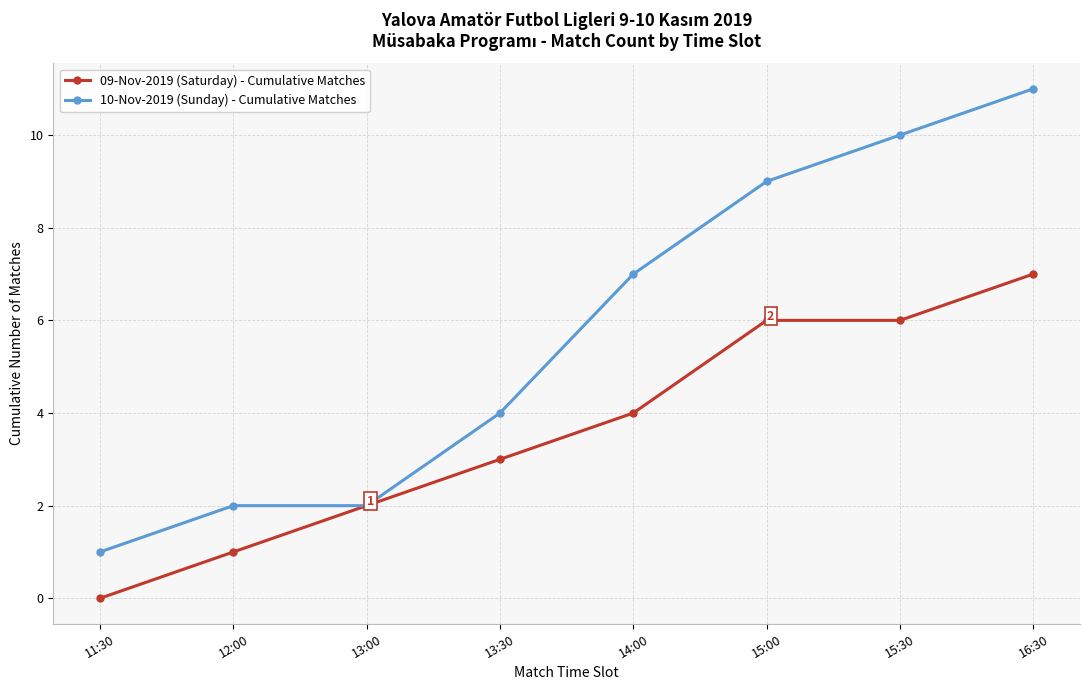

What position from the right is 13:30?

5